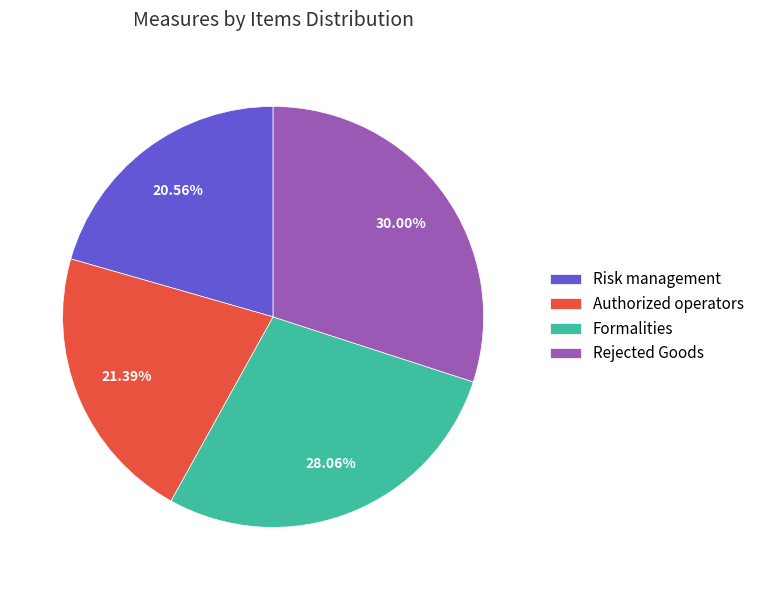

Is the sum of Authorized operators and Formalities greater than half?

No